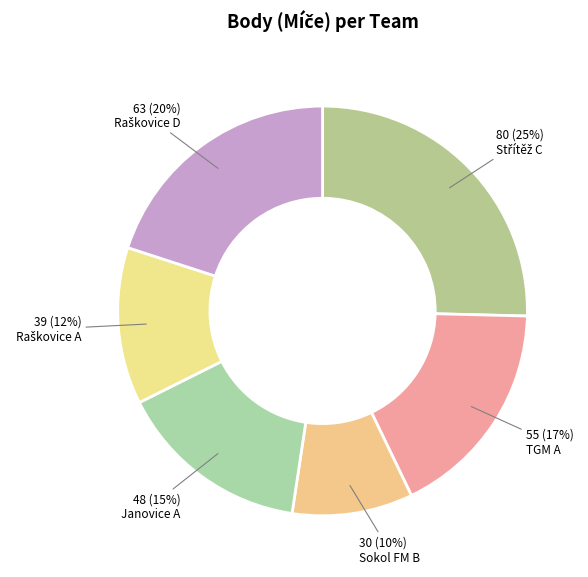

True or false: Sokol FM B accounts for 10% of the total.

True